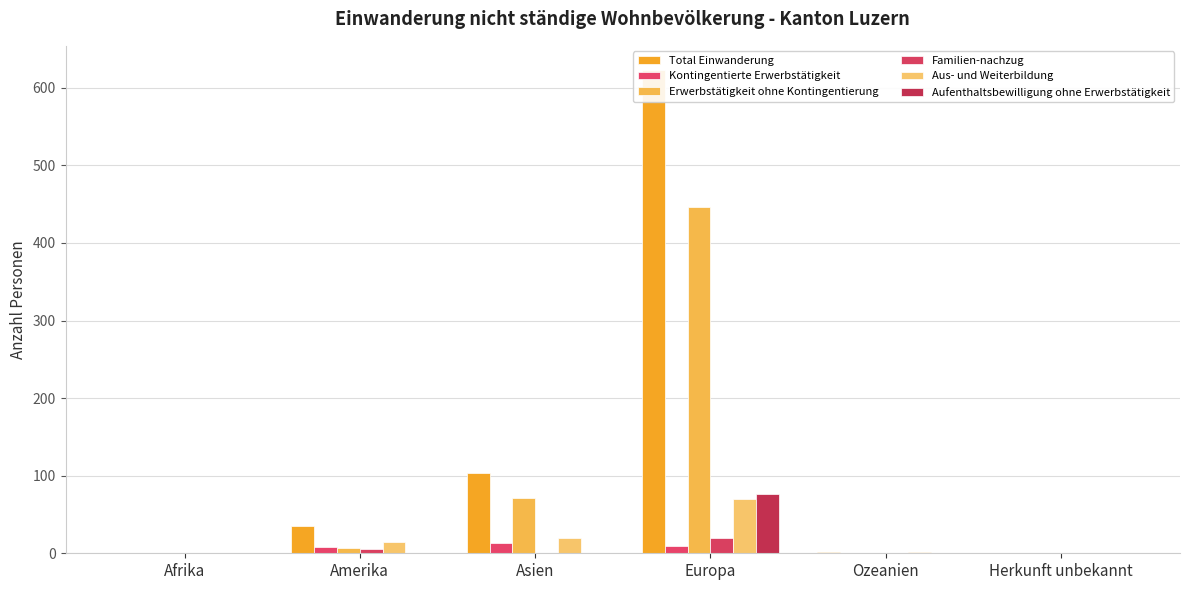

How many data points in Total Einwanderung are less than 35?

3